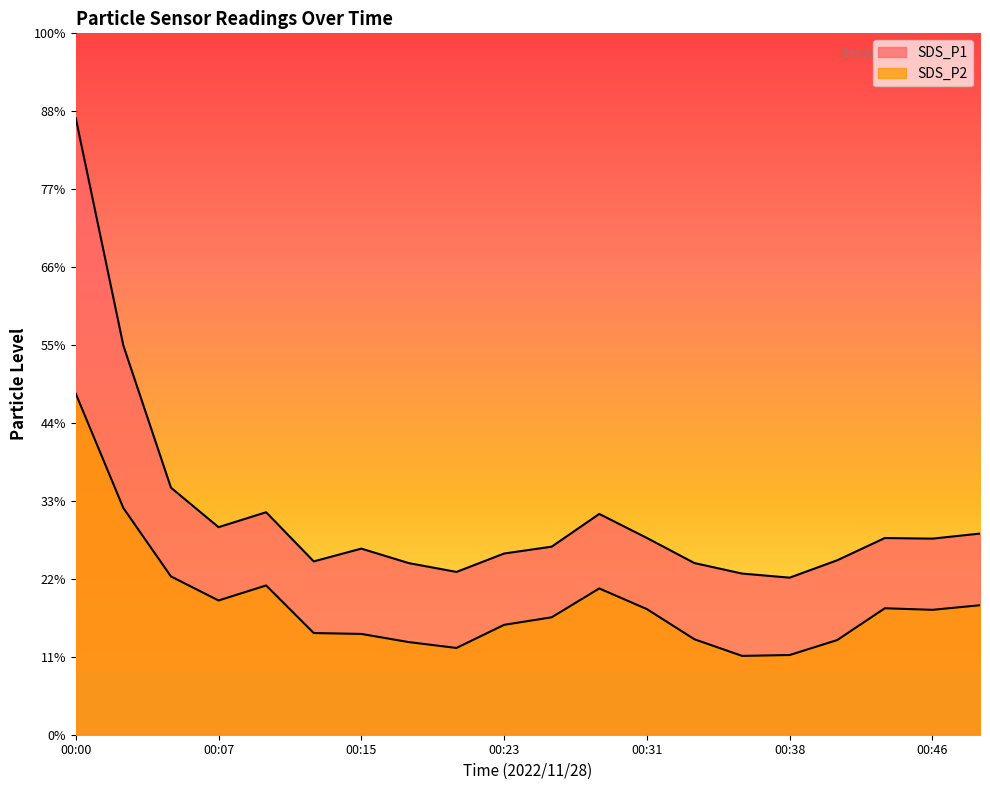

Between 00:18 and 00:20, which is larger?

00:18